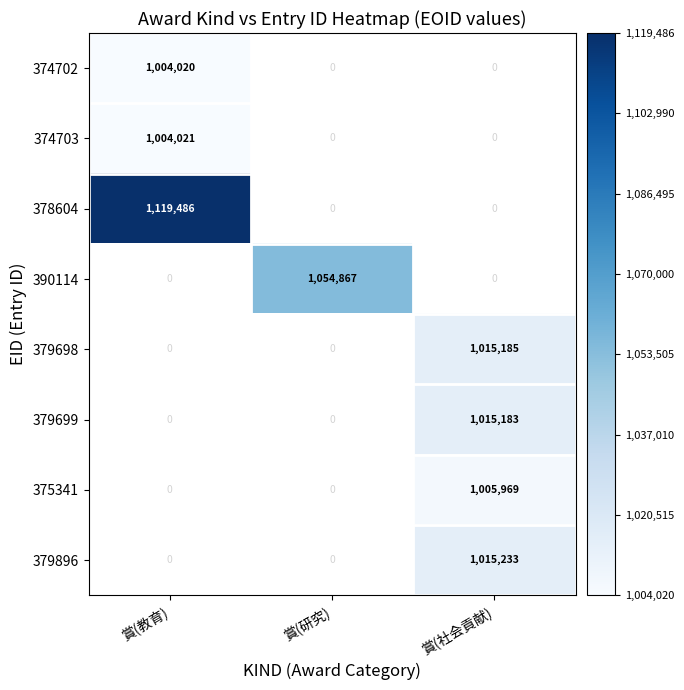

True or false: 374703 has a value of 1004021 at 賞(教育).

True